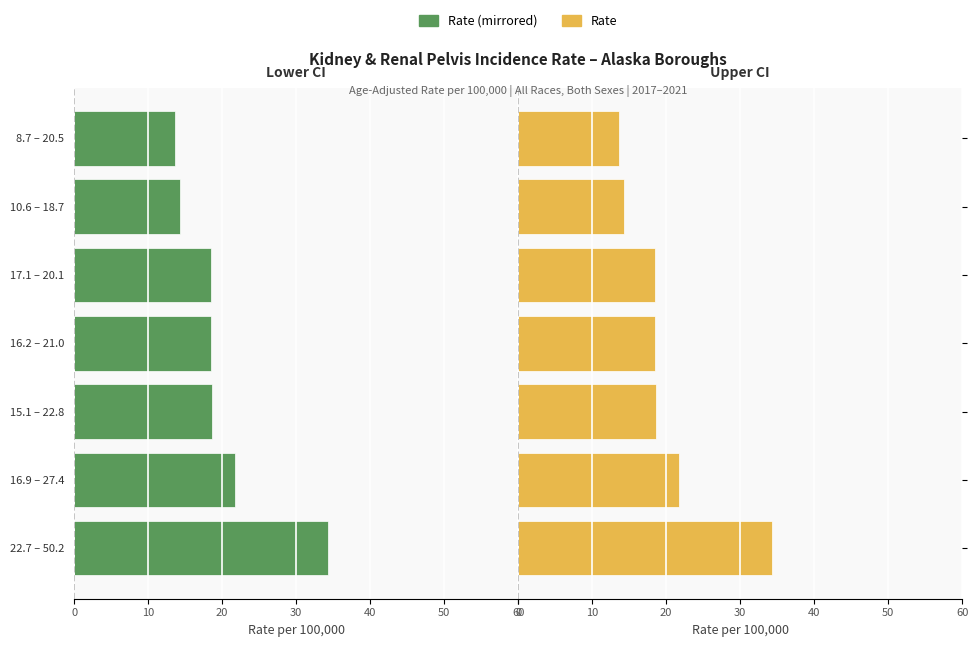

What is the difference between the second highest and minimum values in the Age-Adjusted Rate (Right) series?

8.1